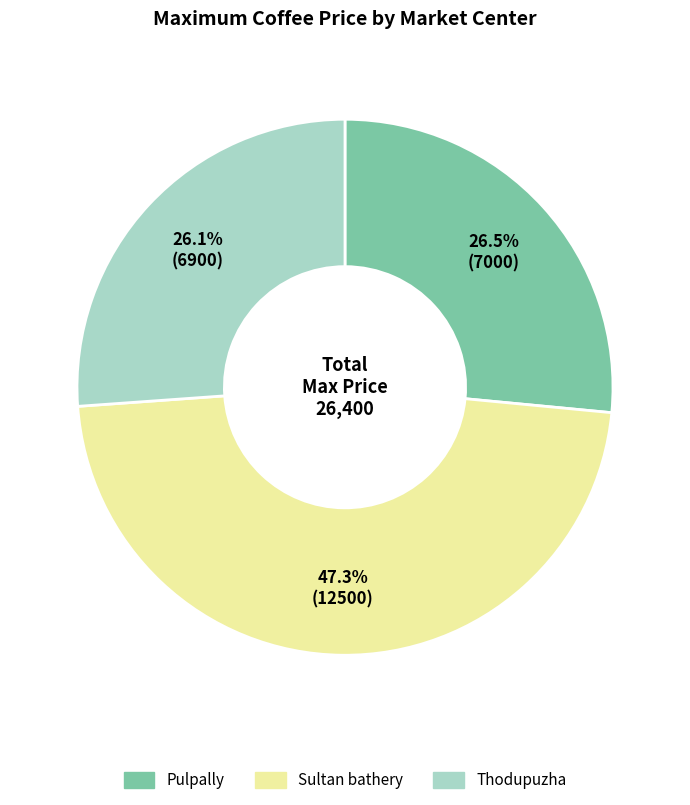

What is the largest slice in the pie chart?

Sultan bathery